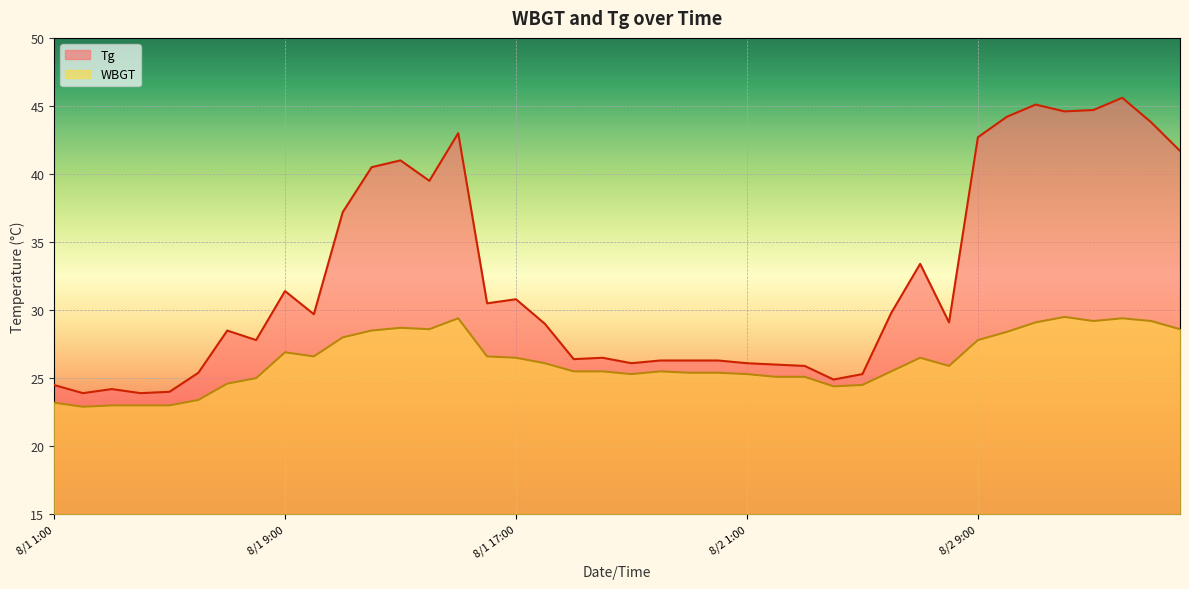

How many lines are shown in the chart?

2